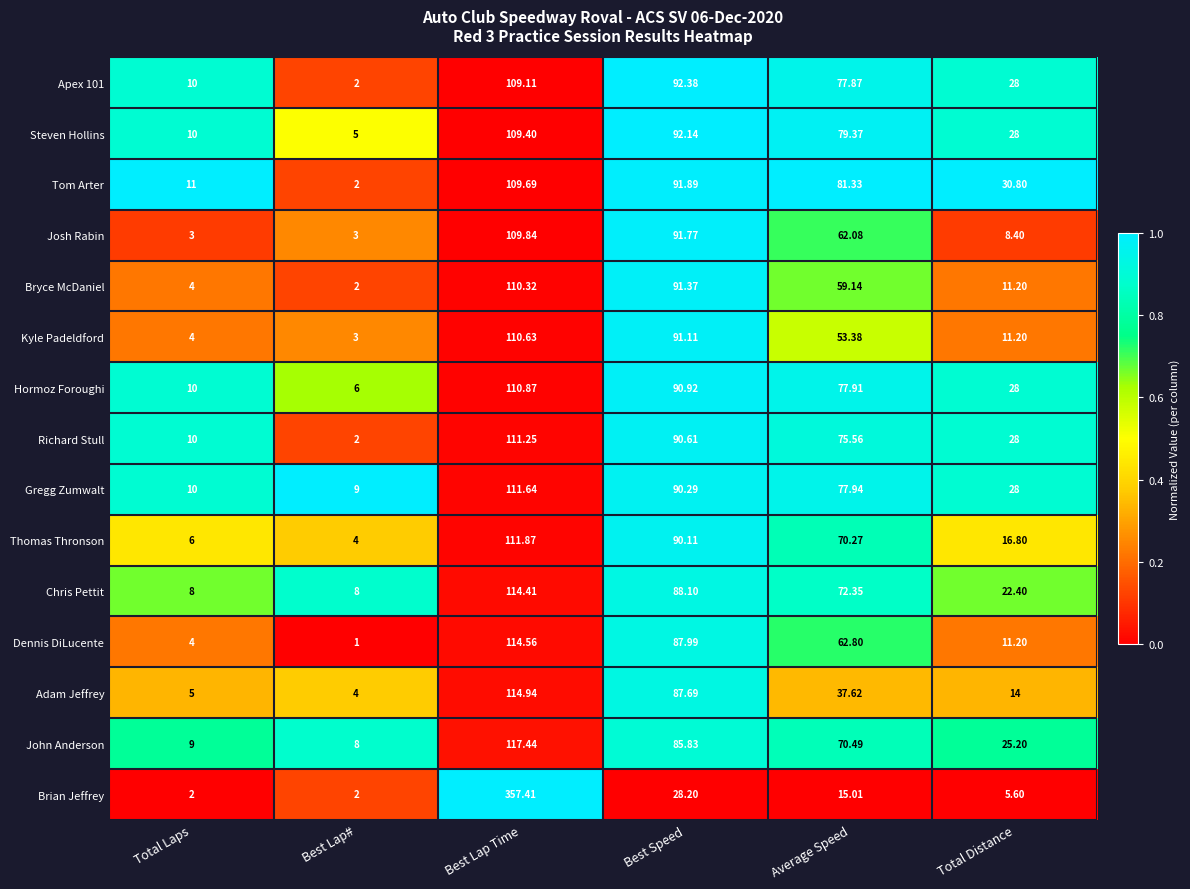

Which series has the largest total across all categories?

Brian Jeffrey